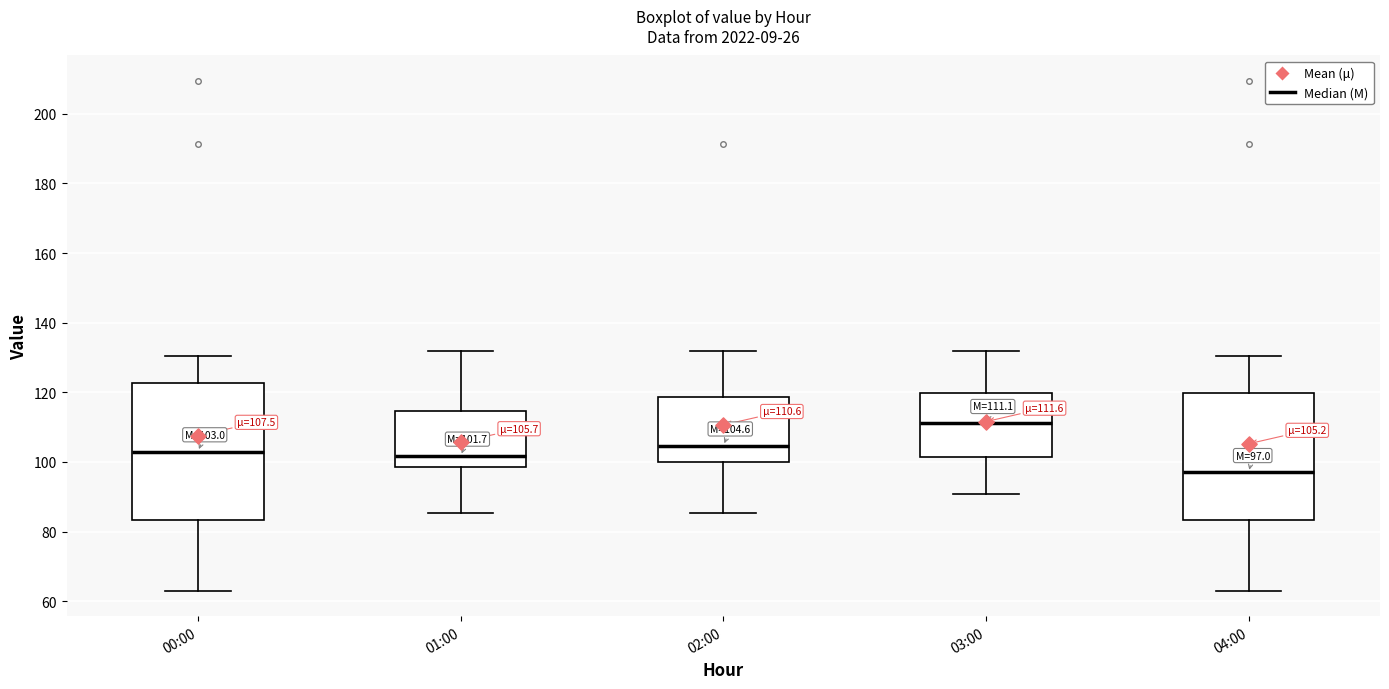

Which box's median line is the lowest?

04:00